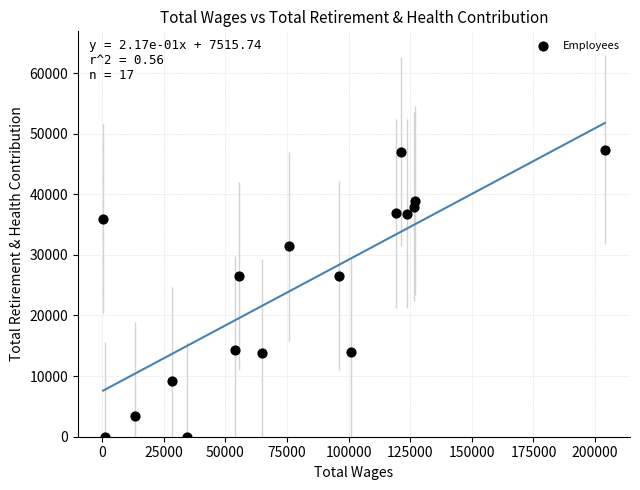

What is the range of X values (max minus min)?

203576